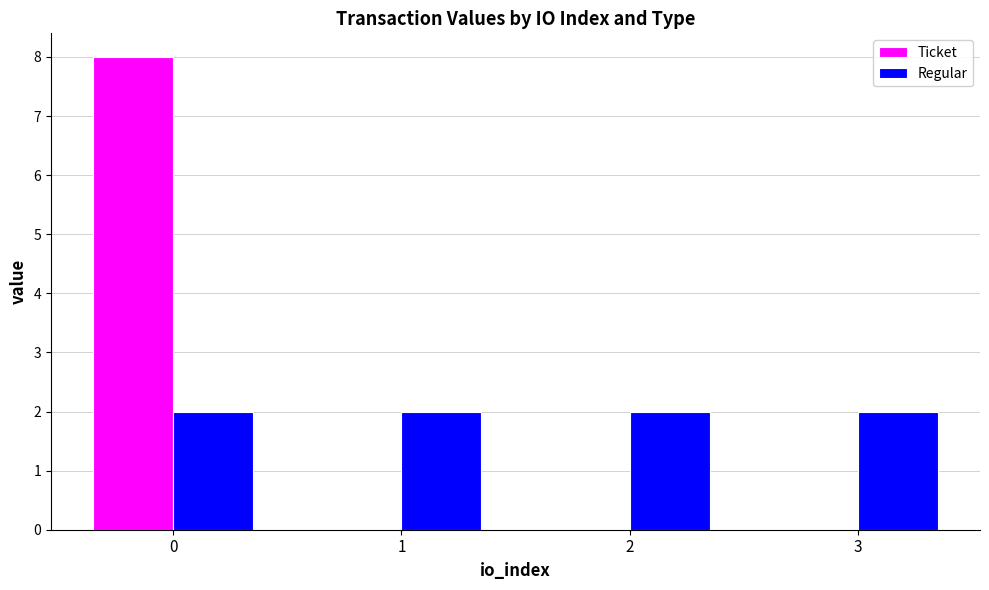

Are the bars horizontal?

No